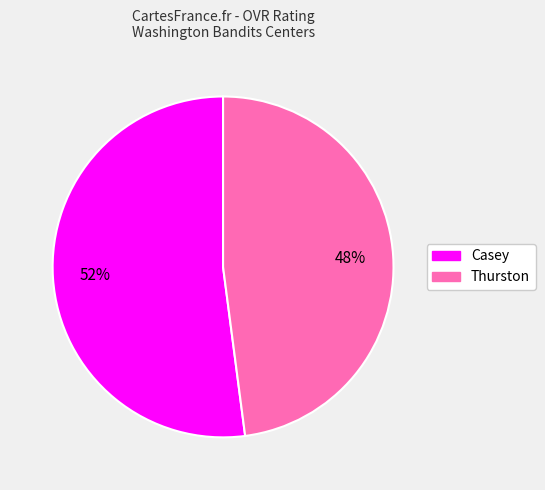

Approximately how many times larger is the value at Casey compared to Thurston?

1.1